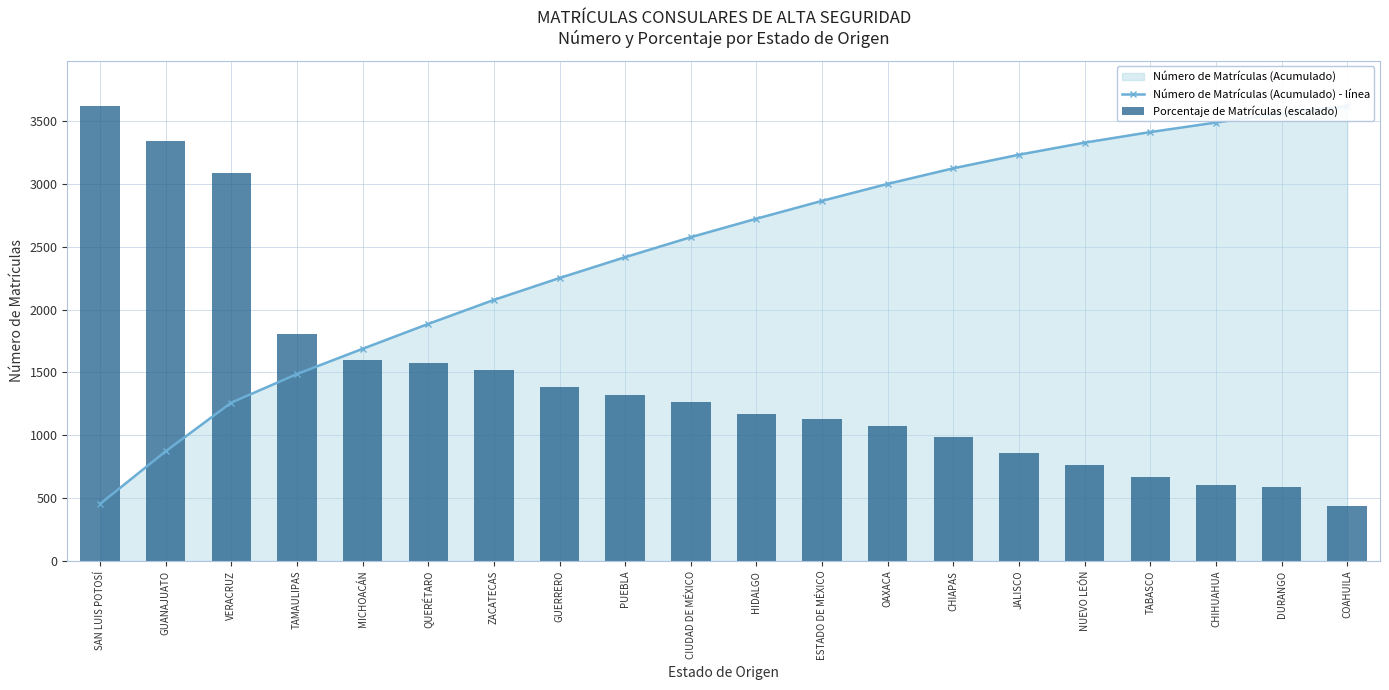

What position from the left is MICHOACÁN?

5